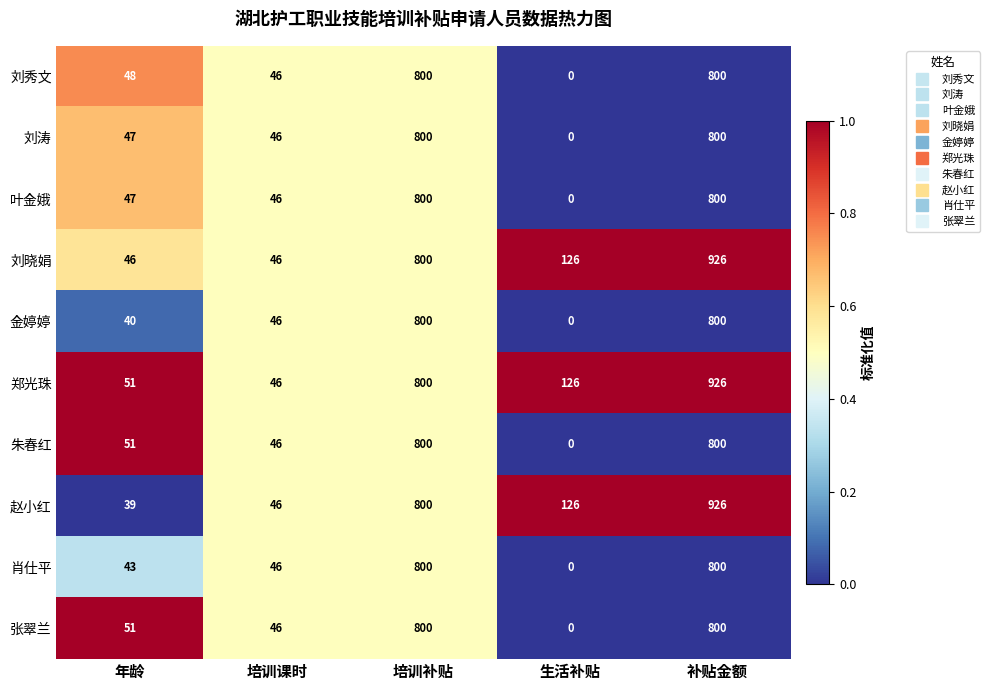

Is it true that 郑光珠 equals 800 at 培训补贴?

True